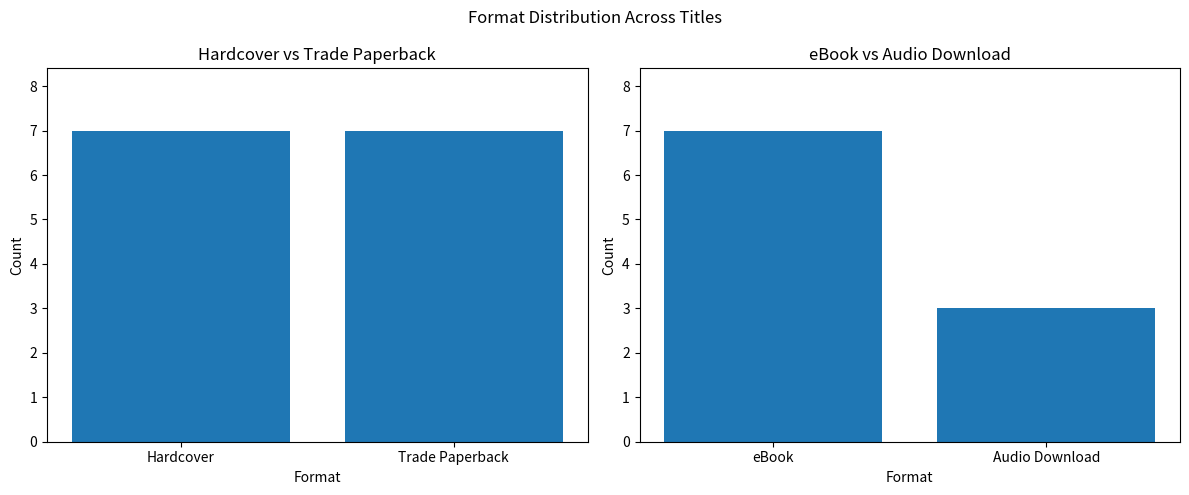

Reading right to left, extract all data points from this chart.

Hardcover / Trade Paperback: 7	7
eBook / Audio Download: 3	7